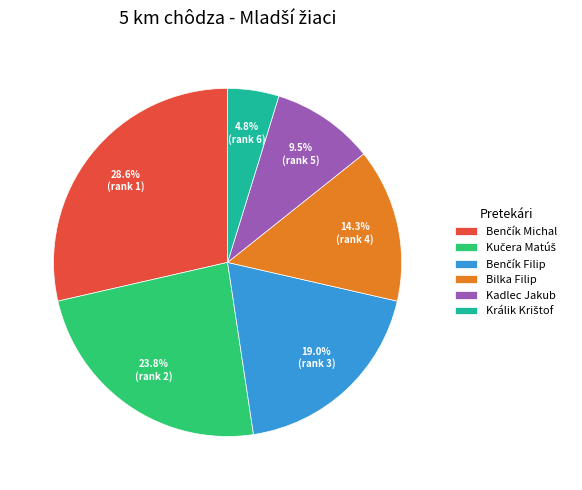

Is there a majority slice in this chart?

No